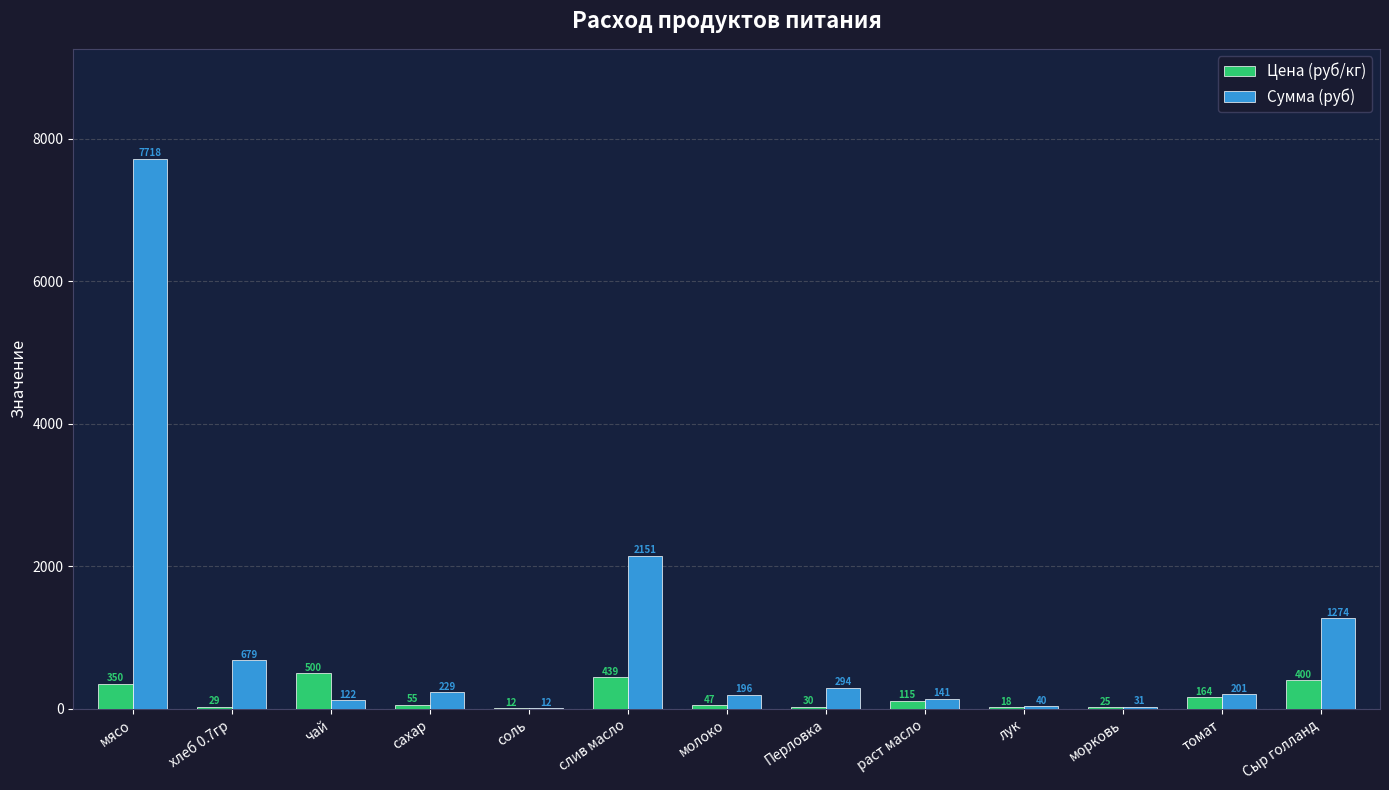

The Сумма (руб) series shows 7717.5 at мясо. True or false?

True